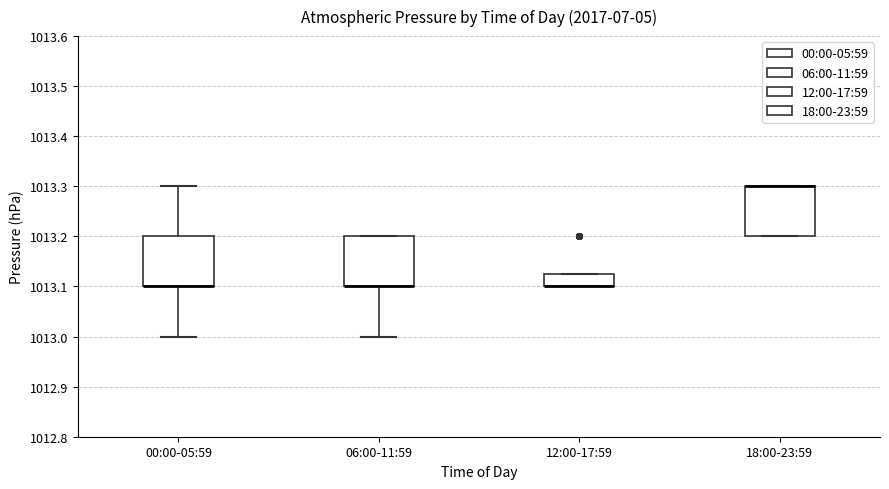

Reading left to right, transcribe this box plot: for each box, give where its median line is, the range the box spans, and where its two whiskers end, as read against the y-axis. The values are not printed on the chart, so give them approximately, as read against the axis.

00:00-05:59: median 1013.10 (drawn on the box's lower edge), box 1013.10 to 1013.20, whiskers 1013.00 to 1013.30
06:00-11:59: median 1013.10 (drawn on the box's lower edge), box 1013.10 to 1013.20, whiskers 1013.00 to 1013.20
12:00-17:59: median 1013.10 (drawn on the box's lower edge), box 1013.10 to 1013.13, whiskers 1013.10 to 1013.13
18:00-23:59: median 1013.30 (drawn on the box's upper edge), box 1013.20 to 1013.30, whiskers 1013.20 to 1013.30